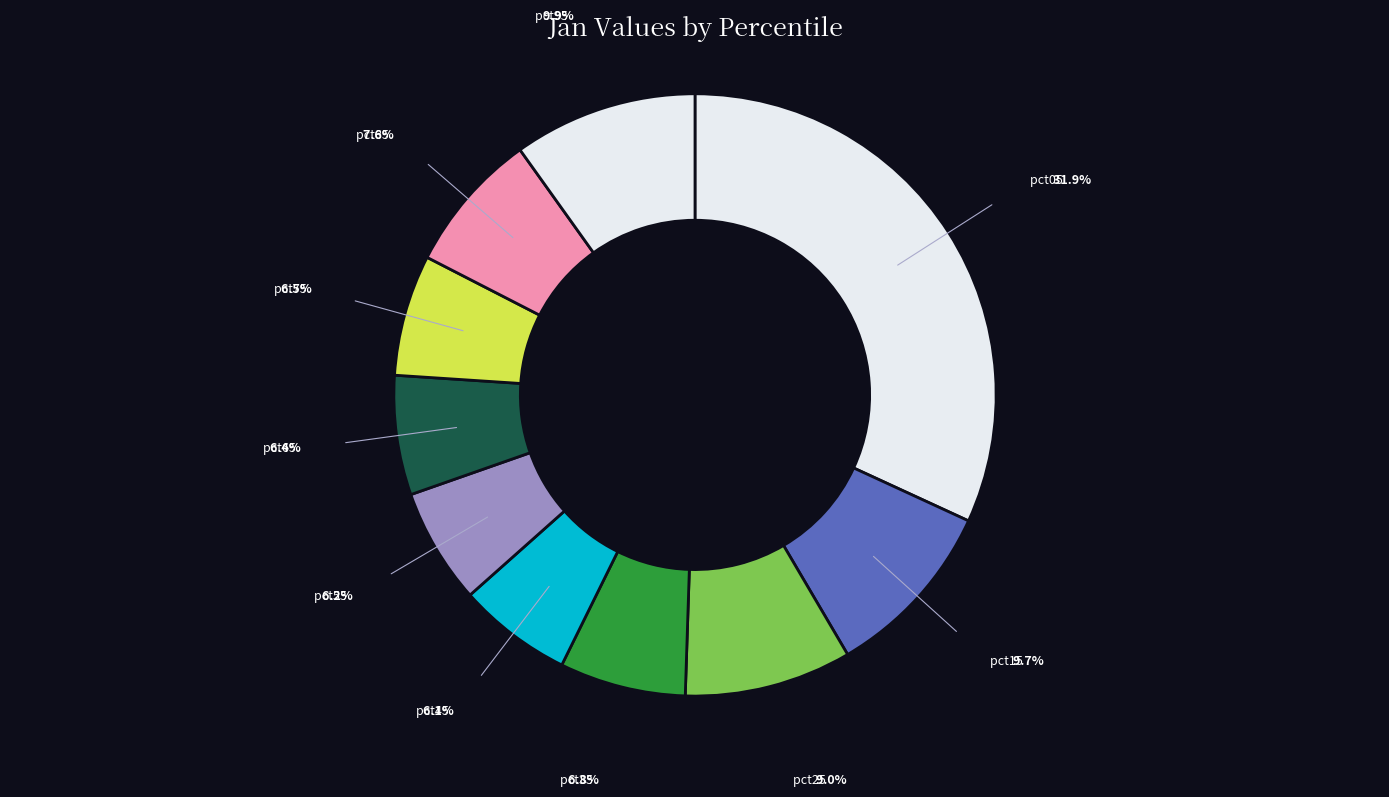

How many slices are in this pie chart?

10